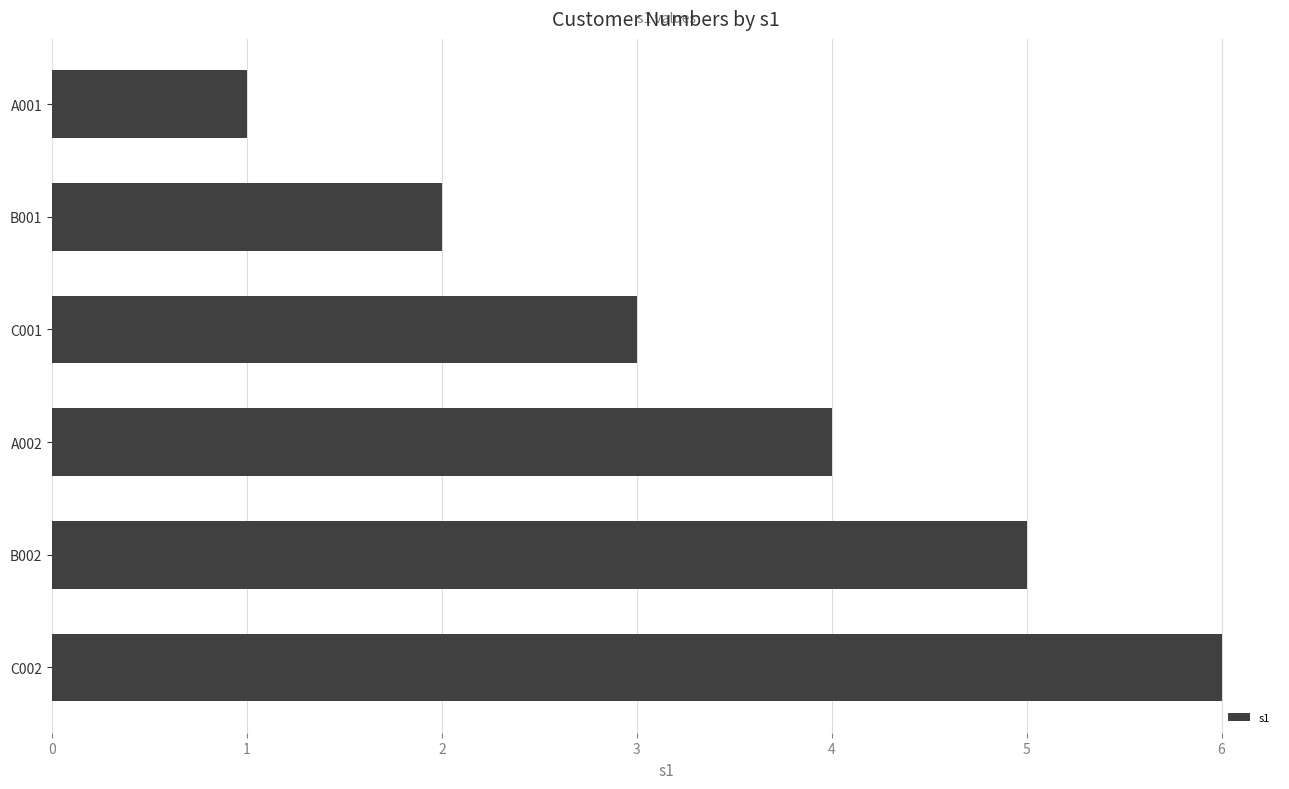

Is it true that the value at C002 is 10?

False